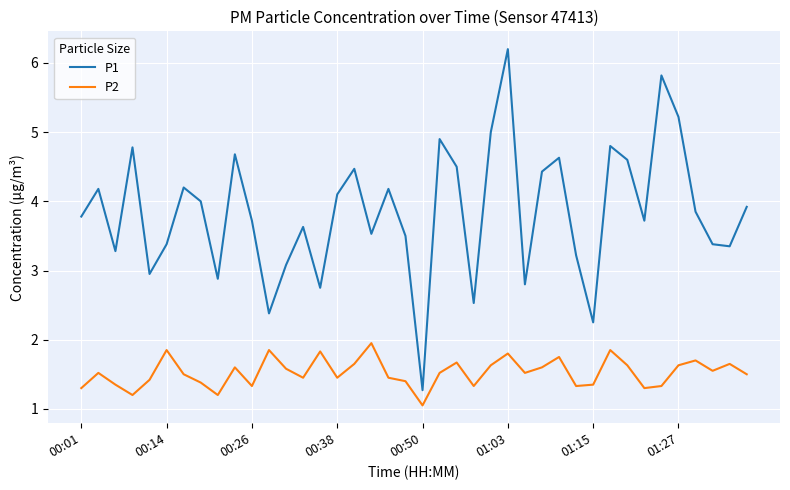

List the series in order of their overall mean, lowest first.

P2, P1